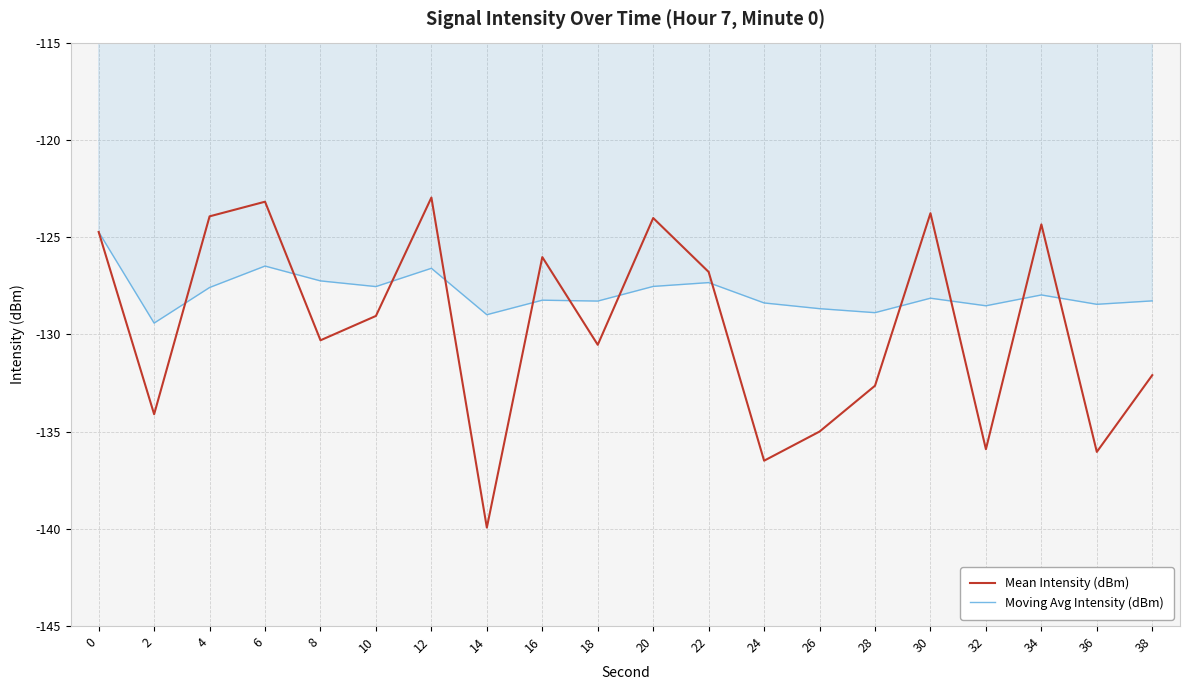

List the series in order of their peak value, lowest first.

Moving Avg Intensity (dBm), Mean Intensity (dBm)